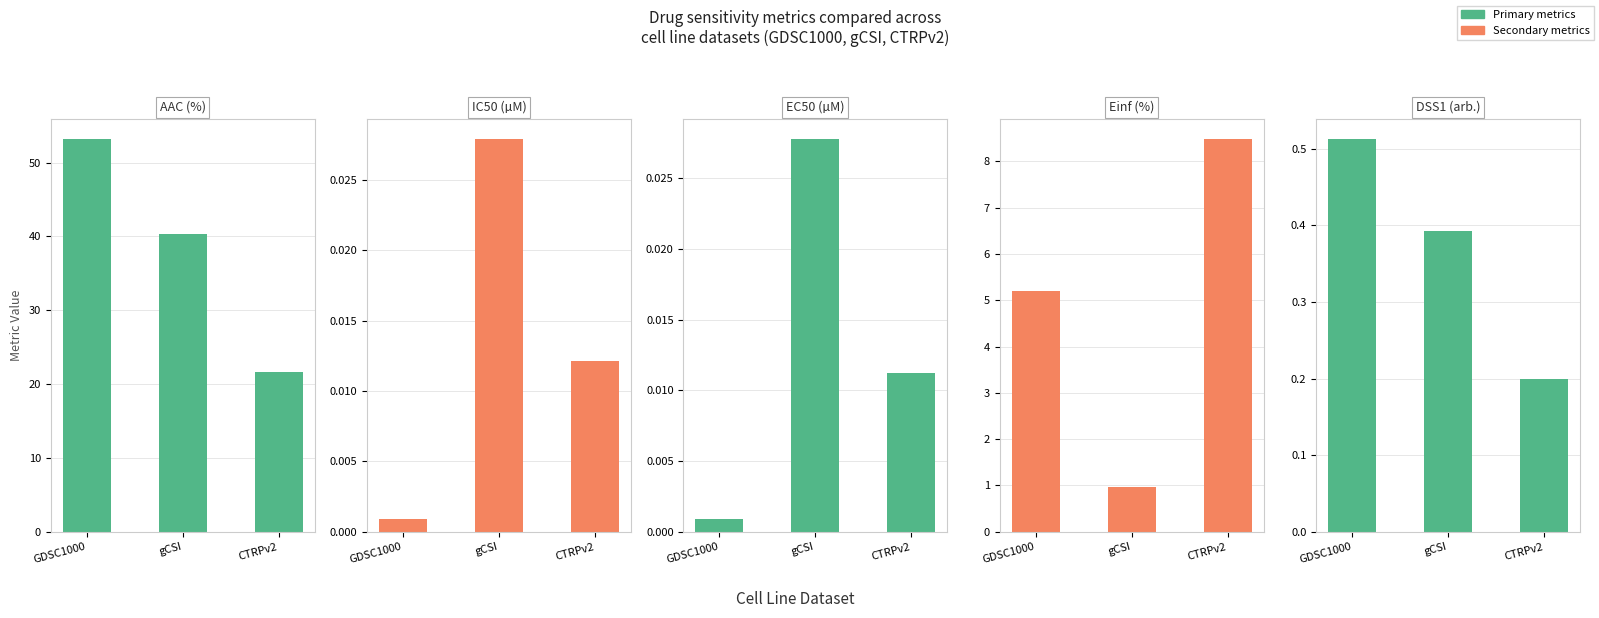

Is it true that AAC (%) equals 40.4 at gCSI?

True